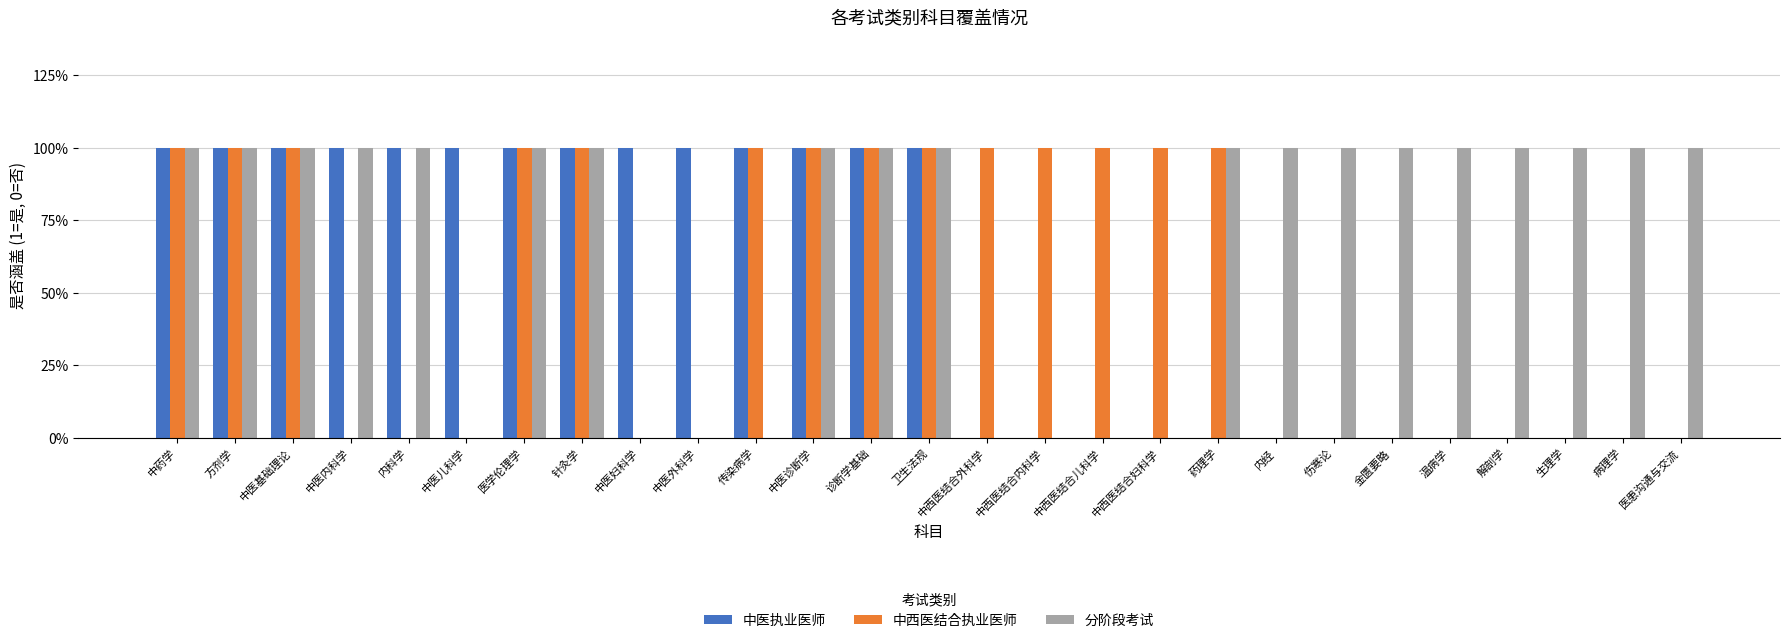

List the labels in order of 分阶段考试 value, smallest first.

中医儿科学, 中医妇科学, 中医外科学, 传染病学, 中西医结合外科学, 中西医结合内科学, 中西医结合儿科学, 中西医结合妇科学, 中药学, 方剂学, 中医基础理论, 中医内科学, 内科学, 医学伦理学, 针灸学, 中医诊断学, 诊断学基础, 卫生法规, 药理学, 内经, 伤寒论, 金匮要略, 温病学, 解剖学, 生理学, 病理学, 医患沟通与交流